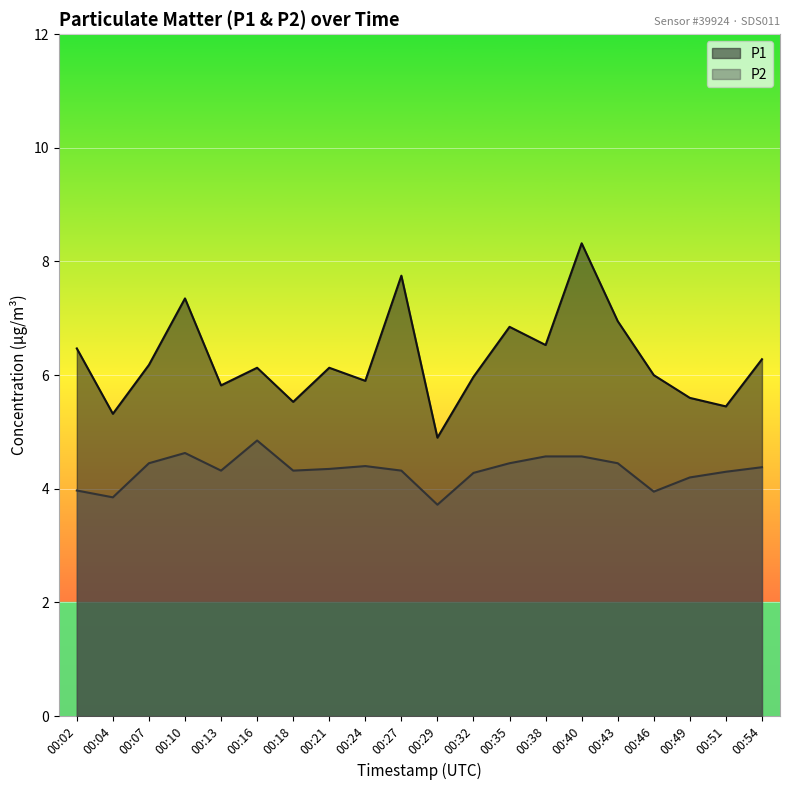

What are all the series names shown in the legend?

P1, P2